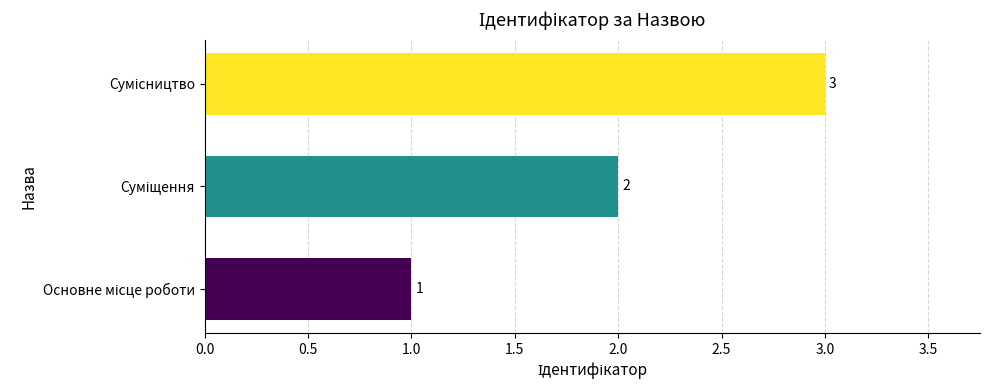

How many values are between 1 and 3?

3